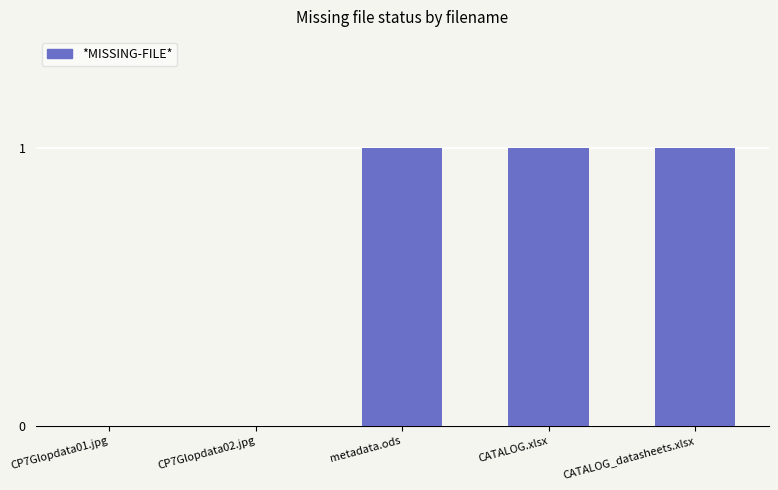

Is it true that the value at metadata.ods is 0?

False